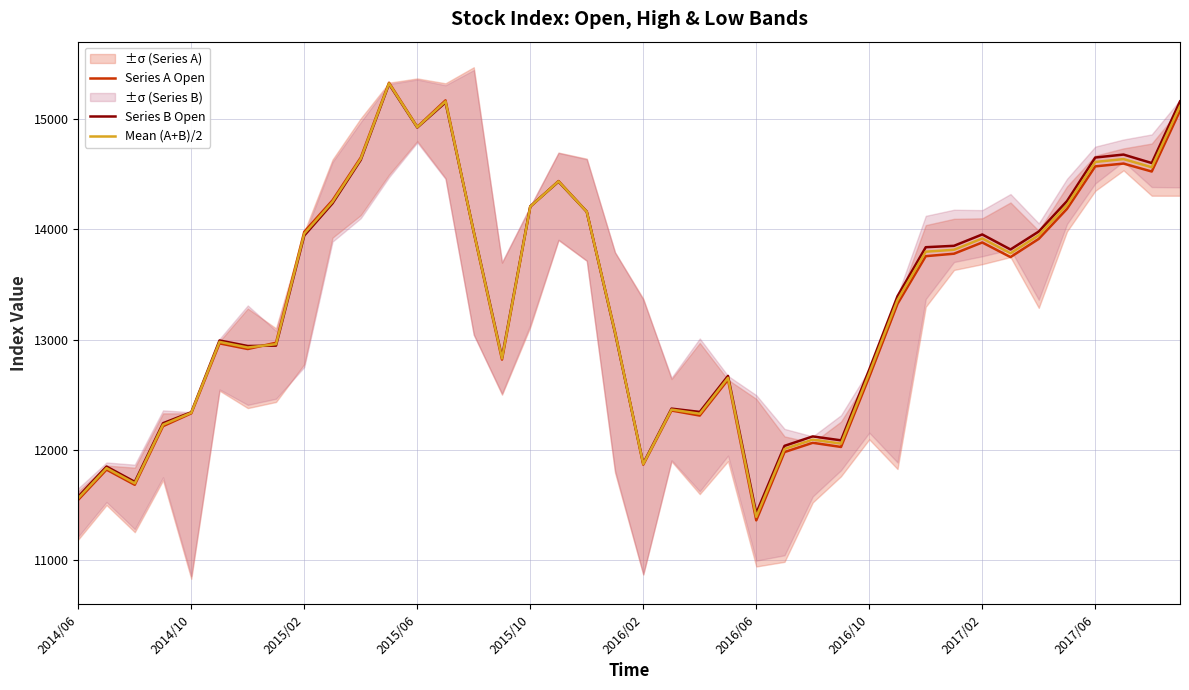

What are all the series names shown in the legend?

Series A Open, Series B Open, Mean (A+B)/2